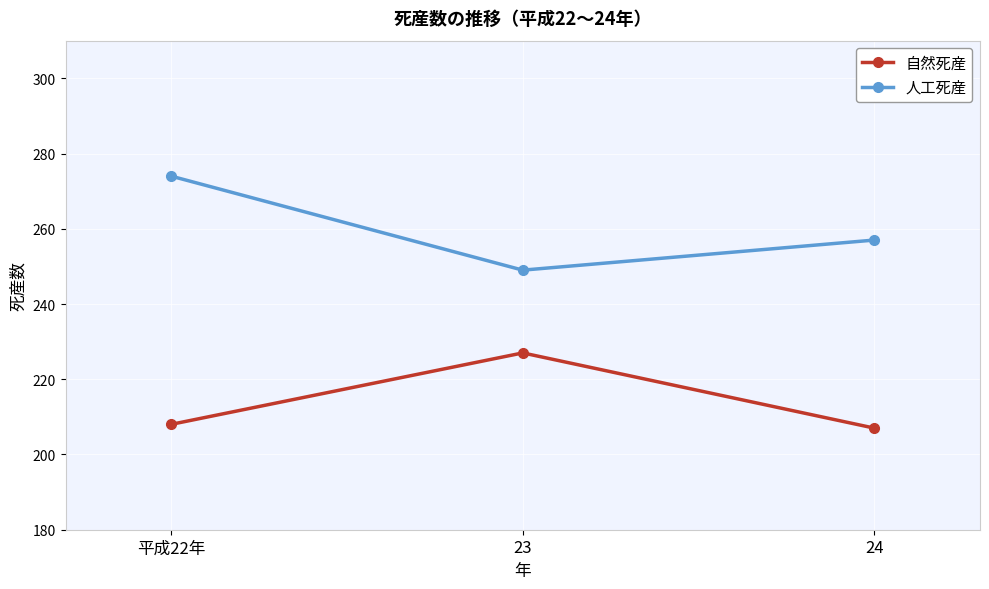

What position from the left is 24?

3